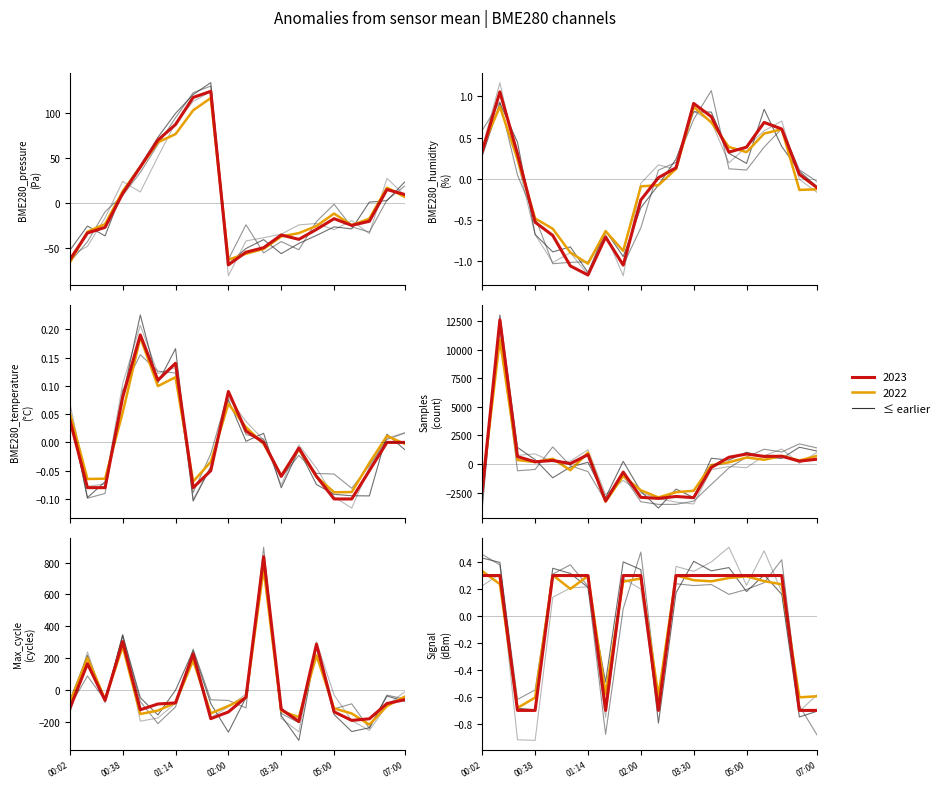

What is the label of the 19th point from the right?

BME280_humidity